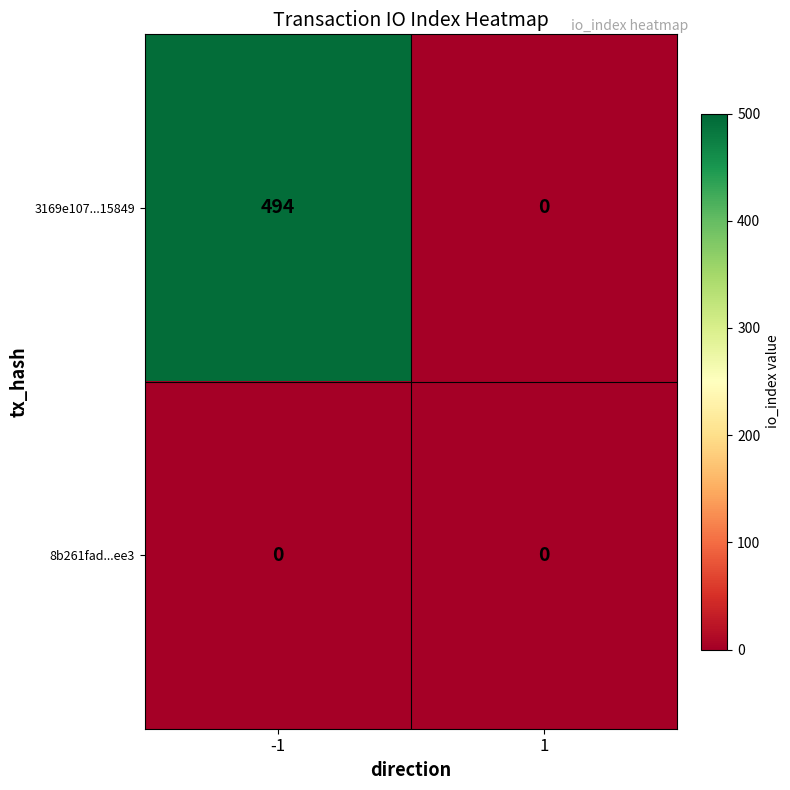

Reading right to left, transcribe all the data shown in this chart.

3169e107...15849: 0	494
8b261fad...ee3: 0	0